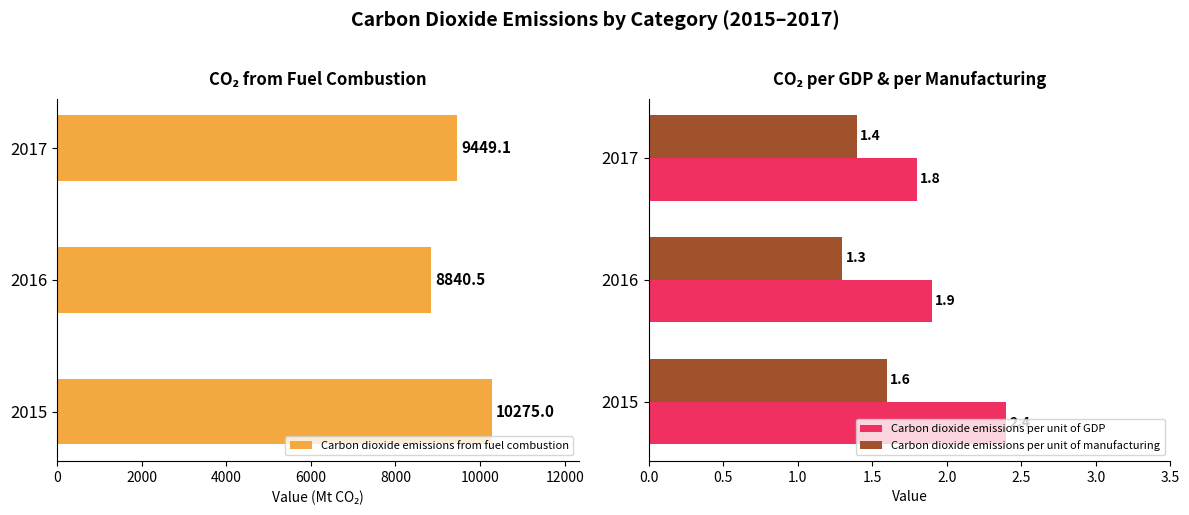

What is the sum of the Carbon dioxide emissions per unit of manufacturing values at 2016 and 2017?

2.7